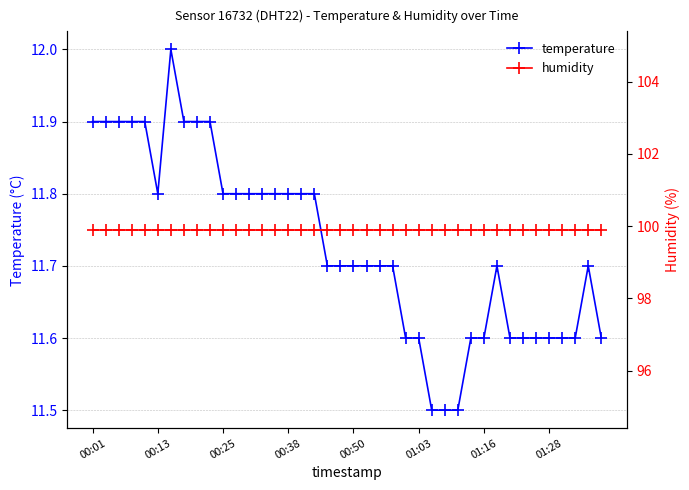

What is the total value across all series at 37?

111.5